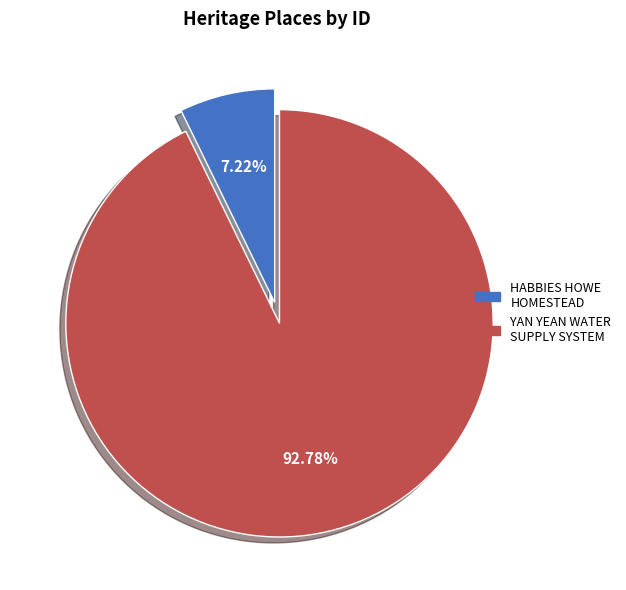

The HABBIES HOWE HOMESTEAD slice represents 17% of the pie. True or false?

False